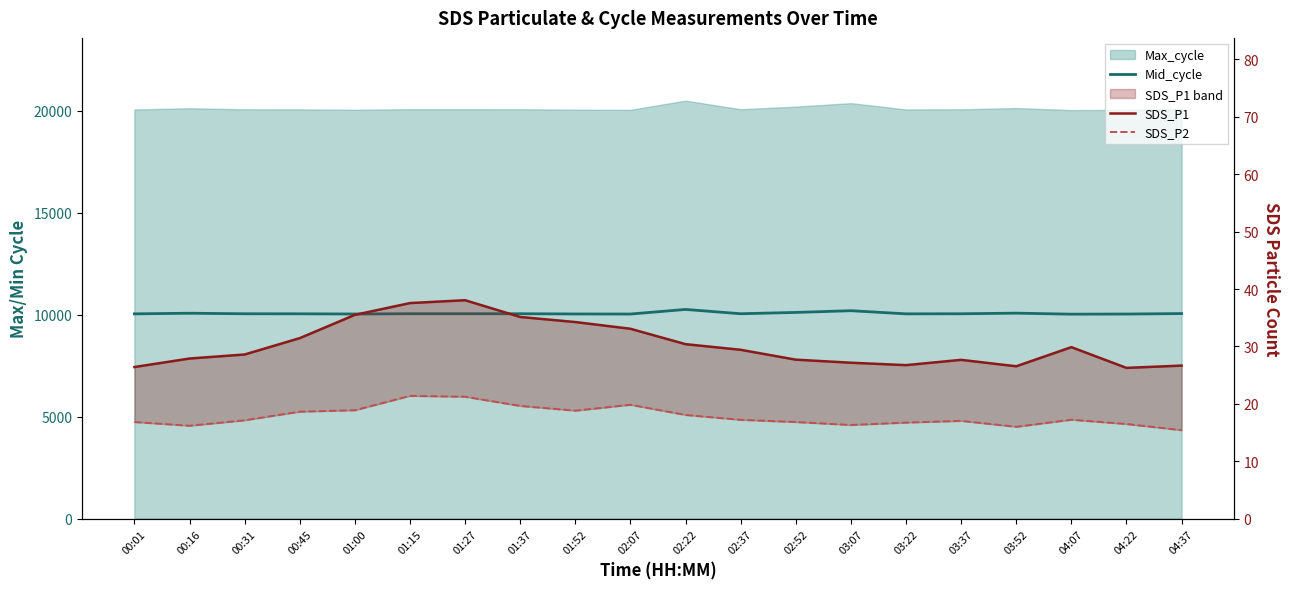

True or false: SDS_P1 and SDS_P2 cross at least once.

False